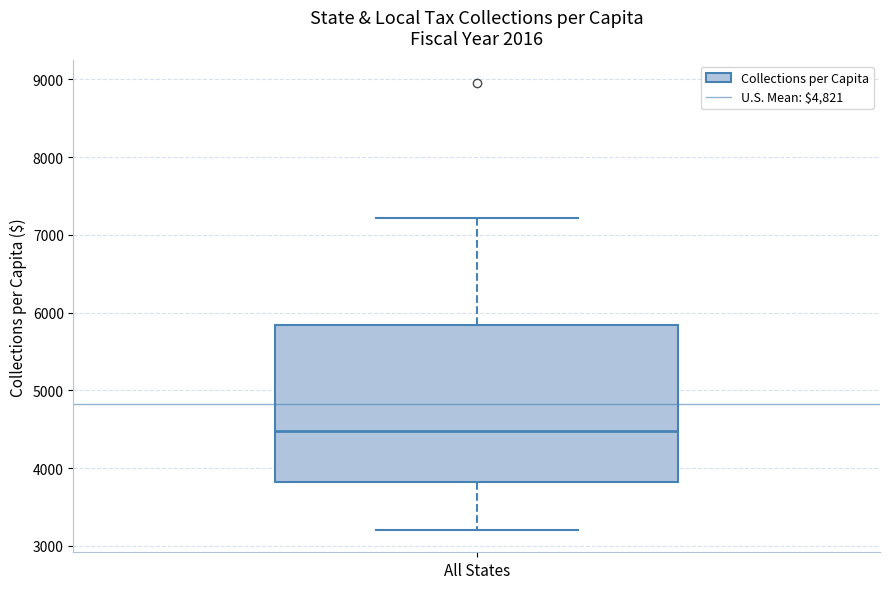

Read this box plot against the y-axis: the position of the median line, the range covered by the box, and the ends of both whiskers. The values are not printed on the chart, so give them approximately, as read against the axis.

median 4500, box 3800 to 5800, whiskers 3200 to 7200